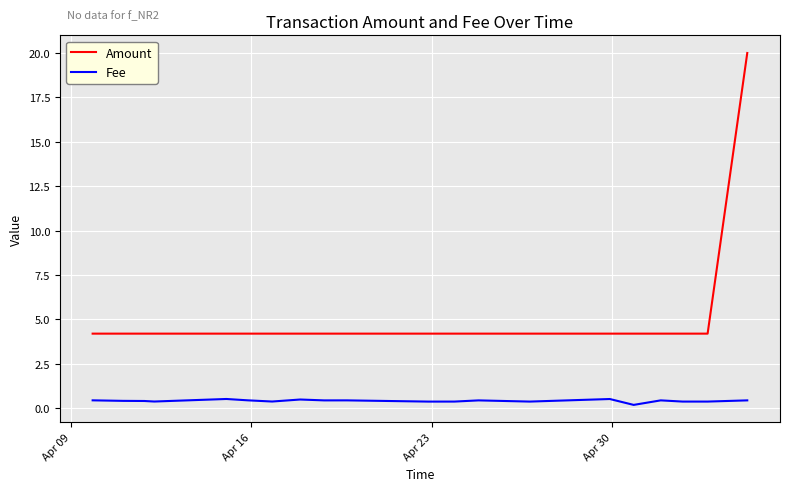

Does the chart display data point markers on the line(s)?

No